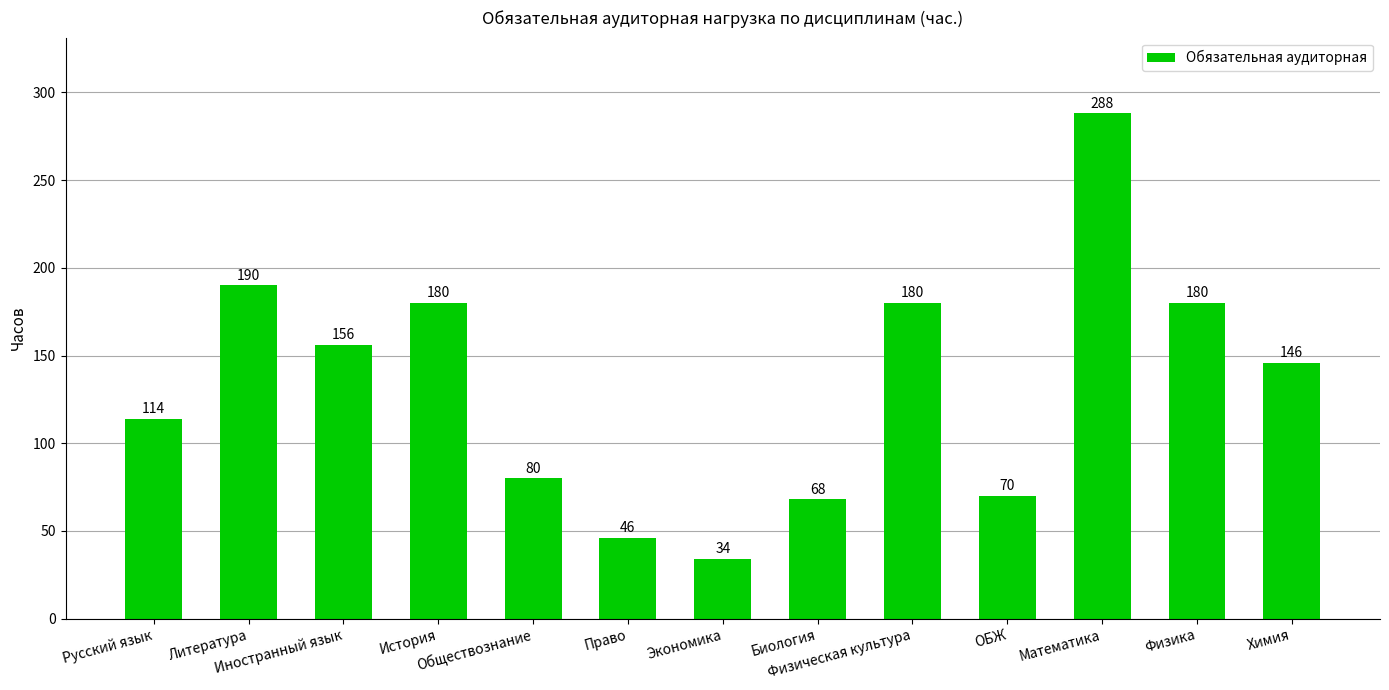

At which category does the chart reach its peak across all series?

Математика